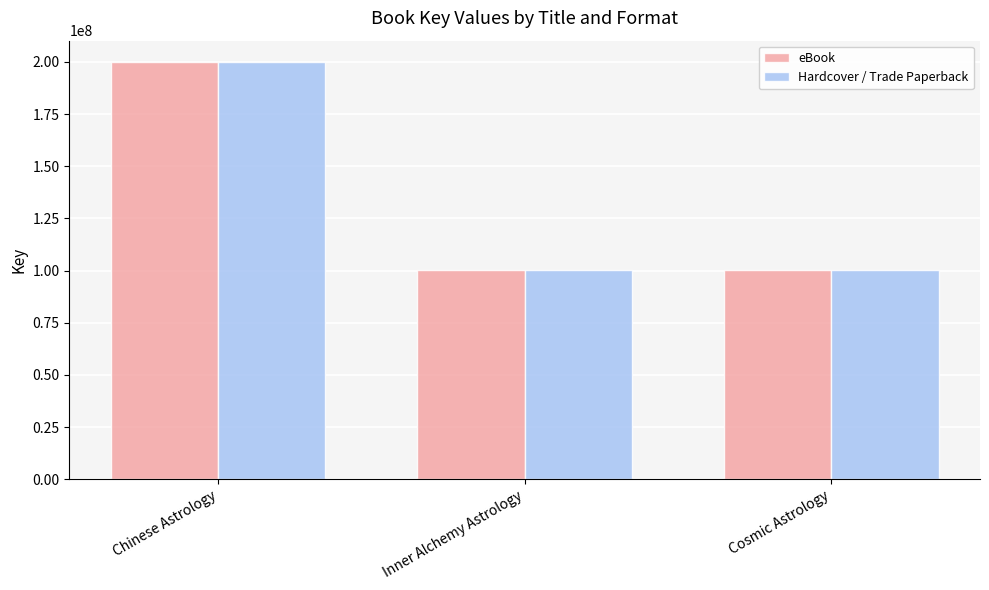

How many groups of bars are there?

3